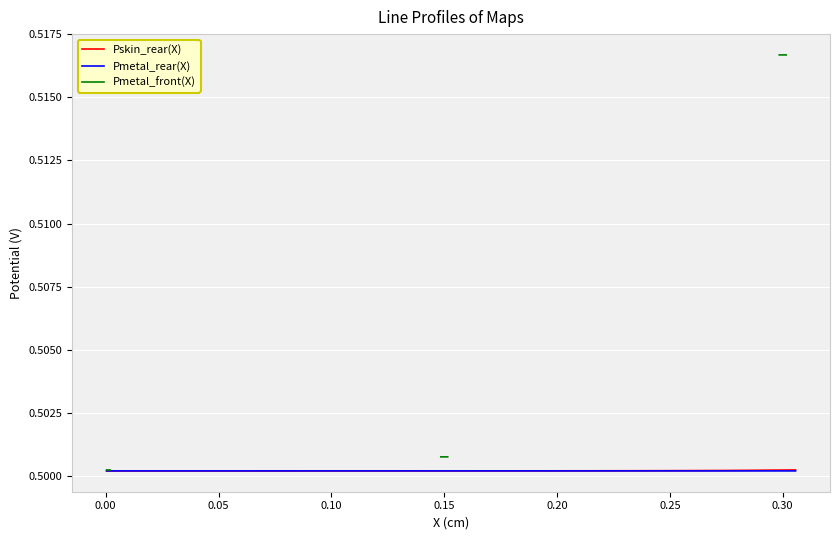

How many distinct data groups are displayed?

3